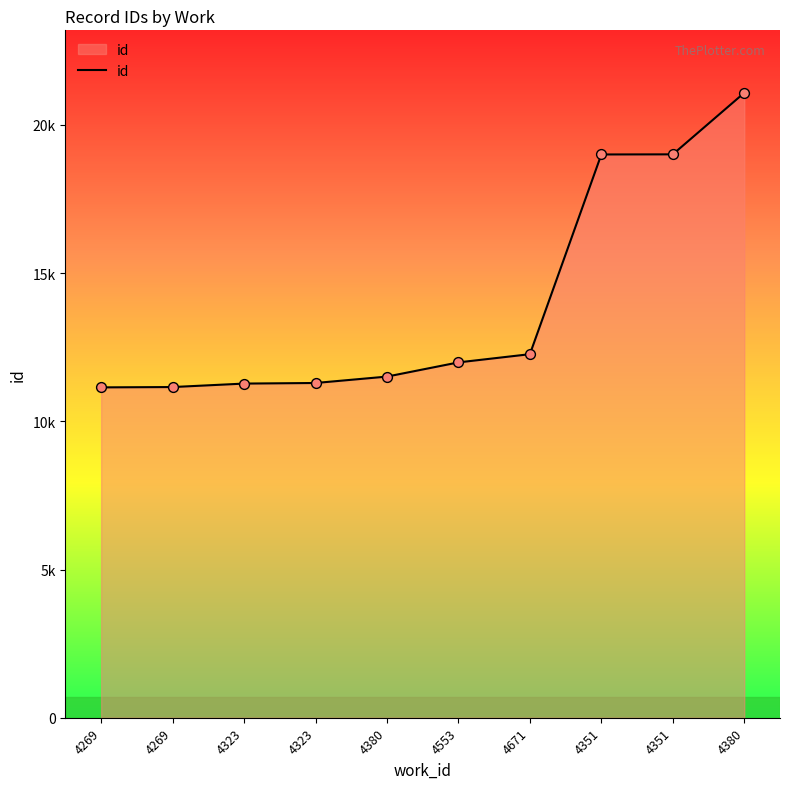

What is the change in value from 4380 to 4351?

+7494